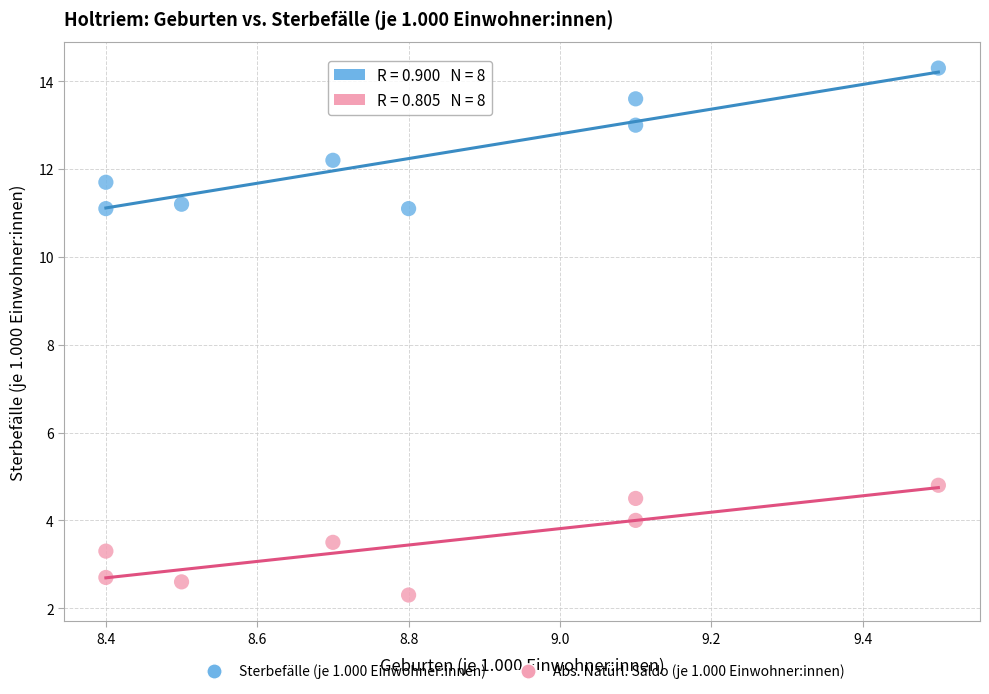

Which series contains the highest Y value?

Sterbefälle (je 1.000 Einwohner:innen)